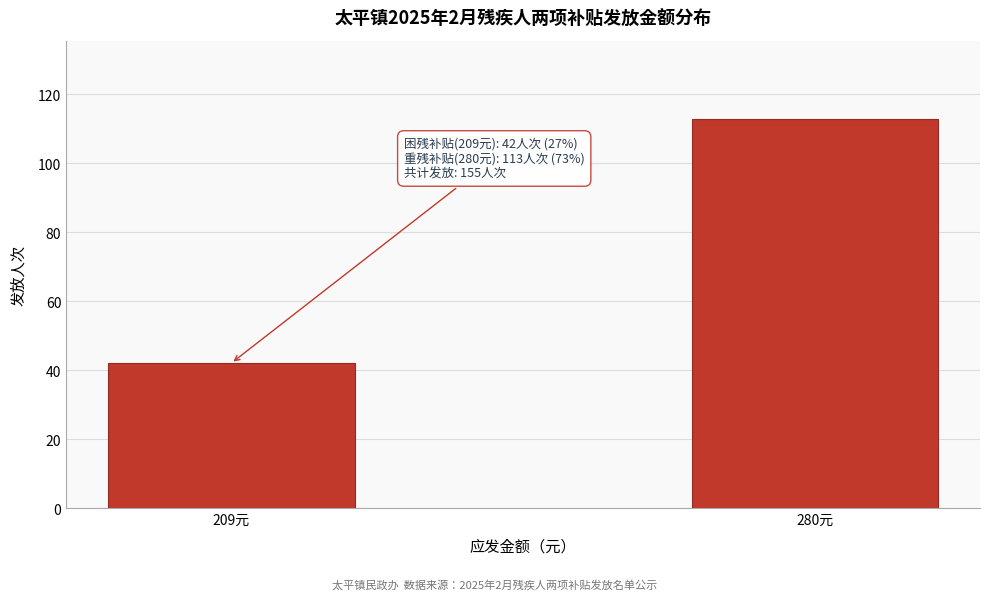

Reading right to left, list all the values displayed in this chart.

113	42